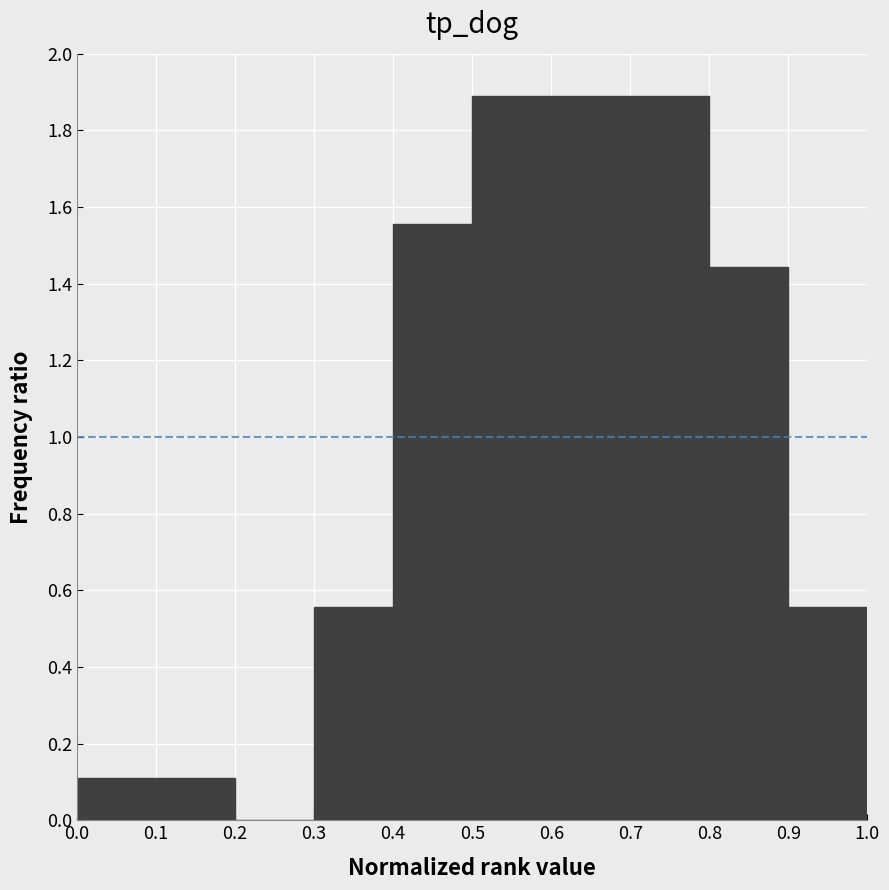

Reading left to right, transcribe this chart: for each bar, give the range it covers on the x-axis and its height. The values are not printed on the chart, so give them approximately, as read against the axis.

0.0 to 0.1: 0.12
0.1 to 0.2: 0.12
0.2 to 0.3: 0
0.3 to 0.4: 0.56
0.4 to 0.5: 1.56
0.5 to 0.6: 1.88
0.6 to 0.7: 1.88
0.7 to 0.8: 1.88
0.8 to 0.9: 1.44
0.9 to 1.0: 0.56